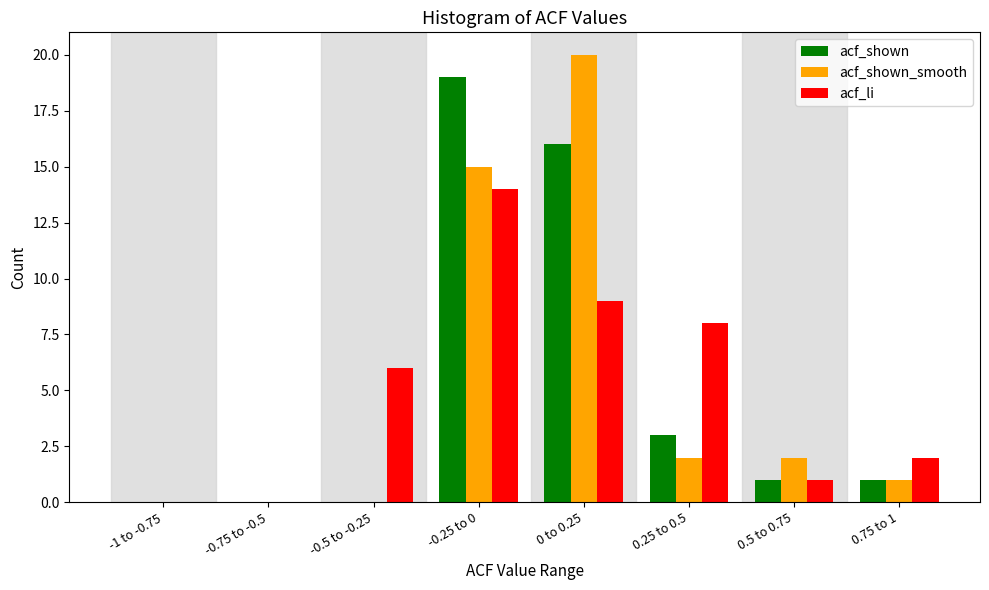

Reading left to right, what are all the values shown in this chart?

acf_shown: -1 to -0.75=0	-0.75 to -0.5=0	-0.5 to -0.25=0	-0.25 to 0=19	0 to 0.25=16	0.25 to 0.5=3	0.5 to 0.75=1	0.75 to 1=1
acf_shown_smooth: -1 to -0.75=0	-0.75 to -0.5=0	-0.5 to -0.25=0	-0.25 to 0=15	0 to 0.25=20	0.25 to 0.5=2	0.5 to 0.75=2	0.75 to 1=1
acf_li: -1 to -0.75=0	-0.75 to -0.5=0	-0.5 to -0.25=6	-0.25 to 0=14	0 to 0.25=9	0.25 to 0.5=8	0.5 to 0.75=1	0.75 to 1=2